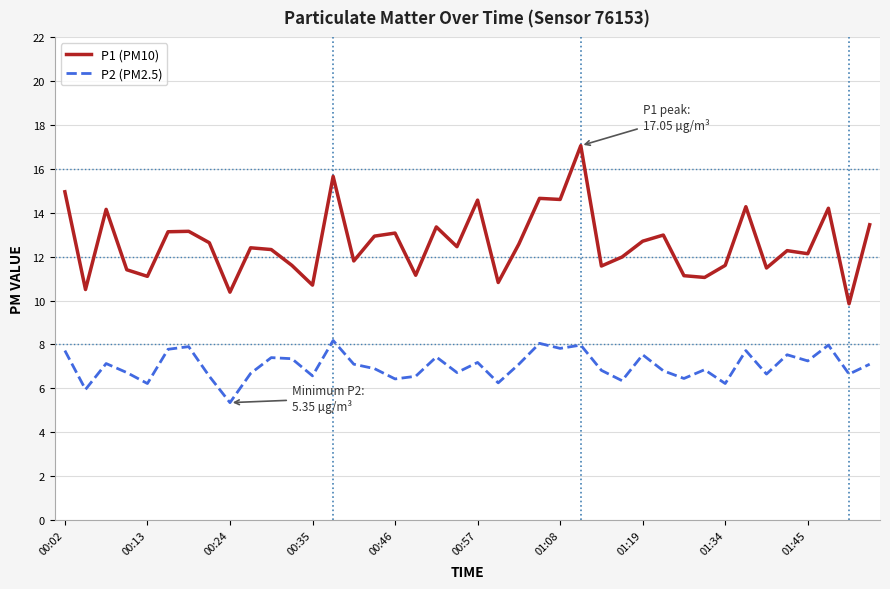

Which series has the largest range (max minus min)?

P1 (PM10)